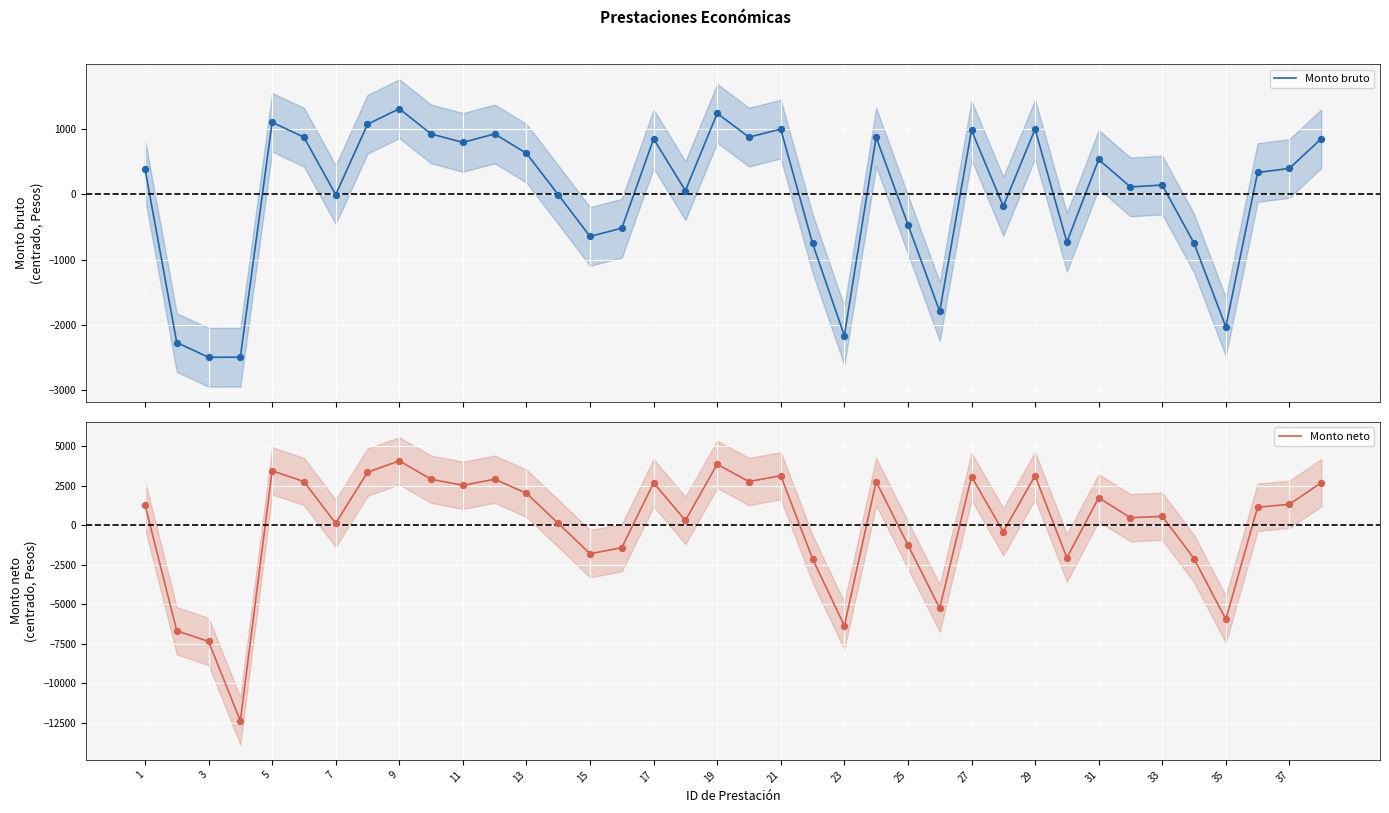

Which series has the largest total across all categories?

Monto neto